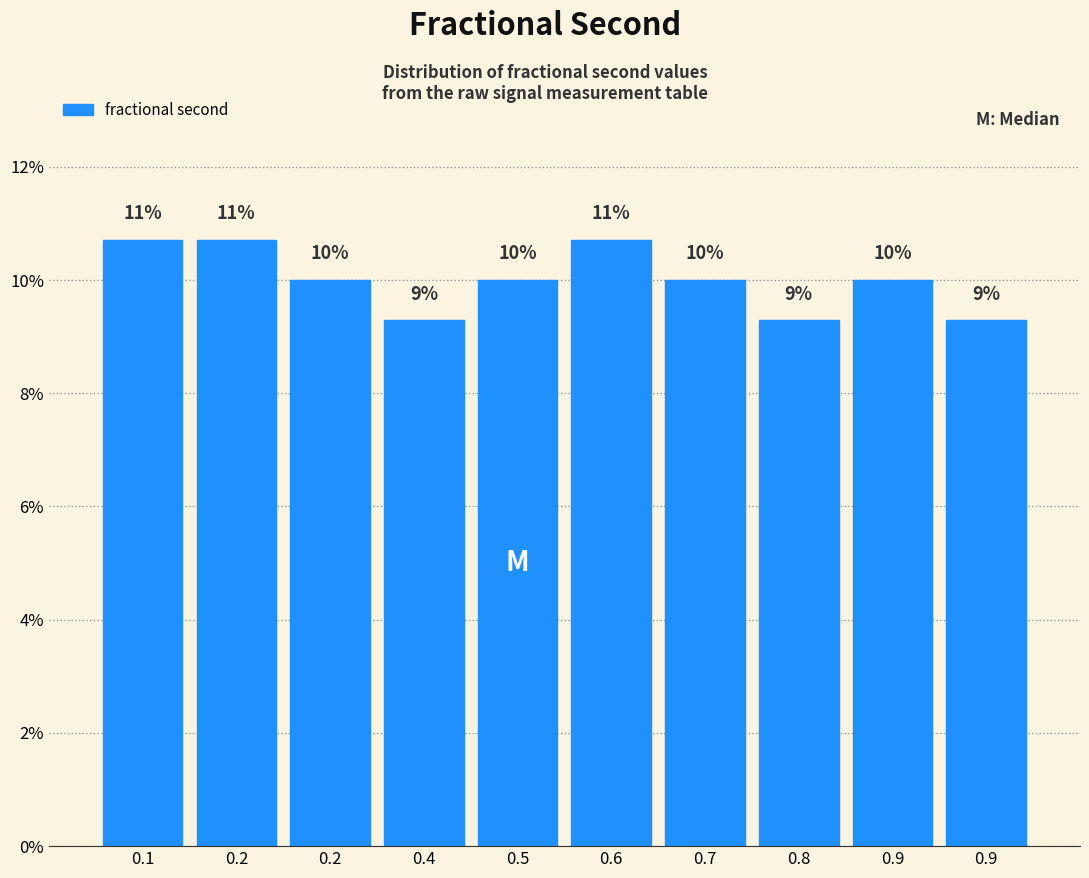

How many bars are there in total?

10